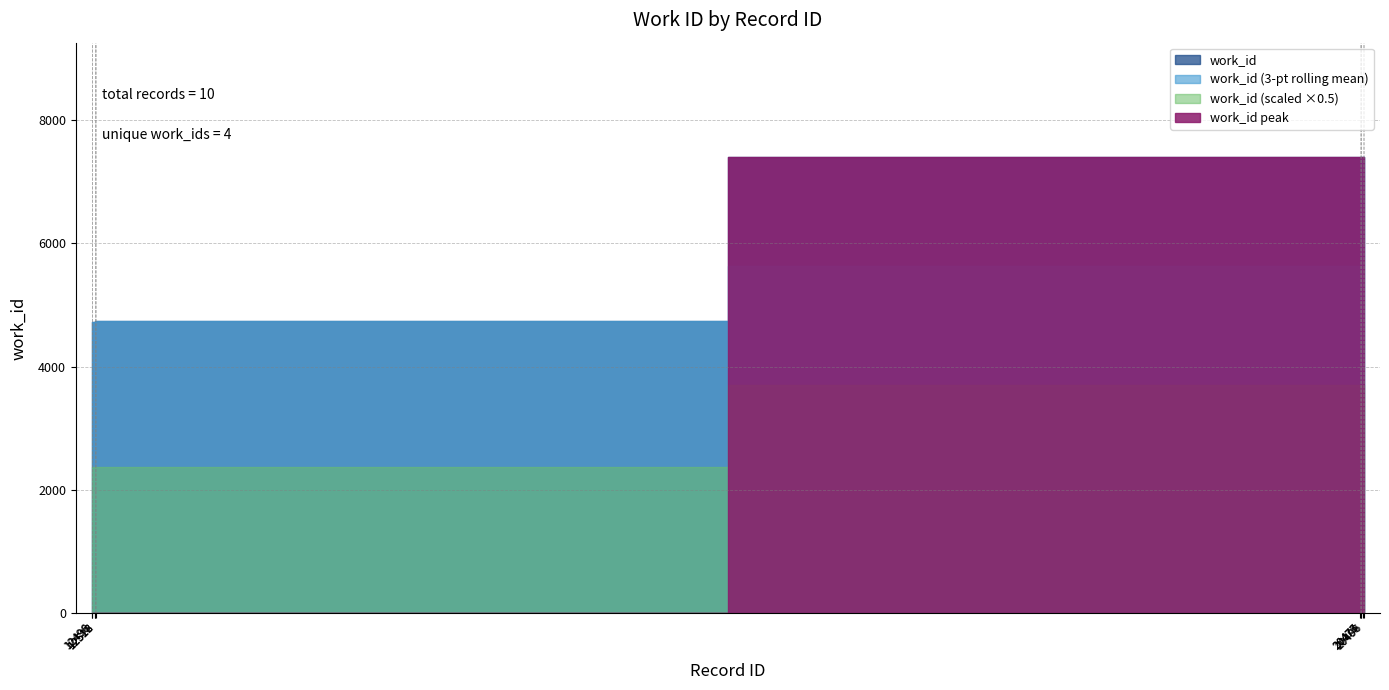

What is the maximum value shown in the chart?

7407